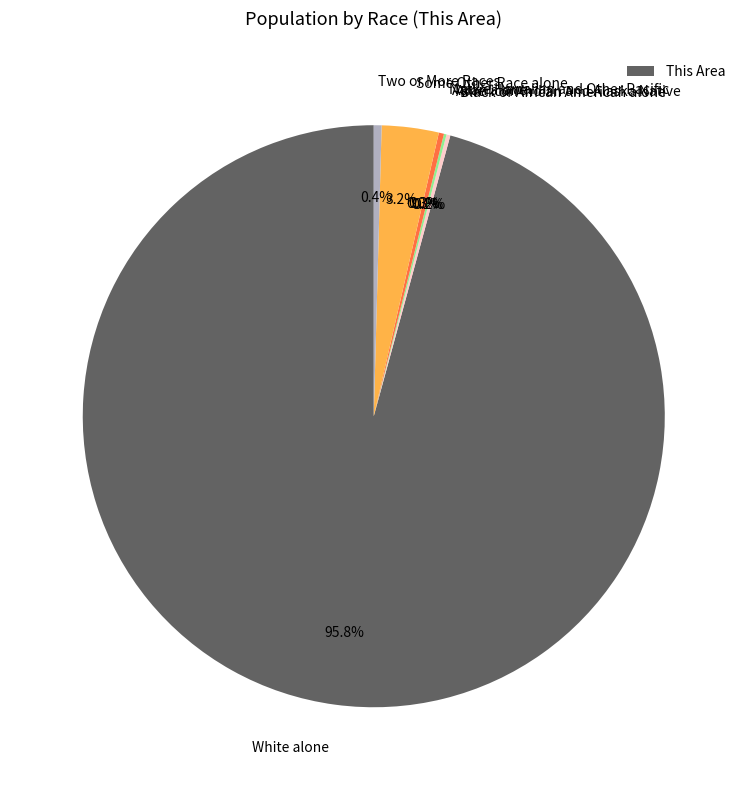

To the nearest percent, what is the combined percentage of Black or African American alone and Two or More Races?

1%